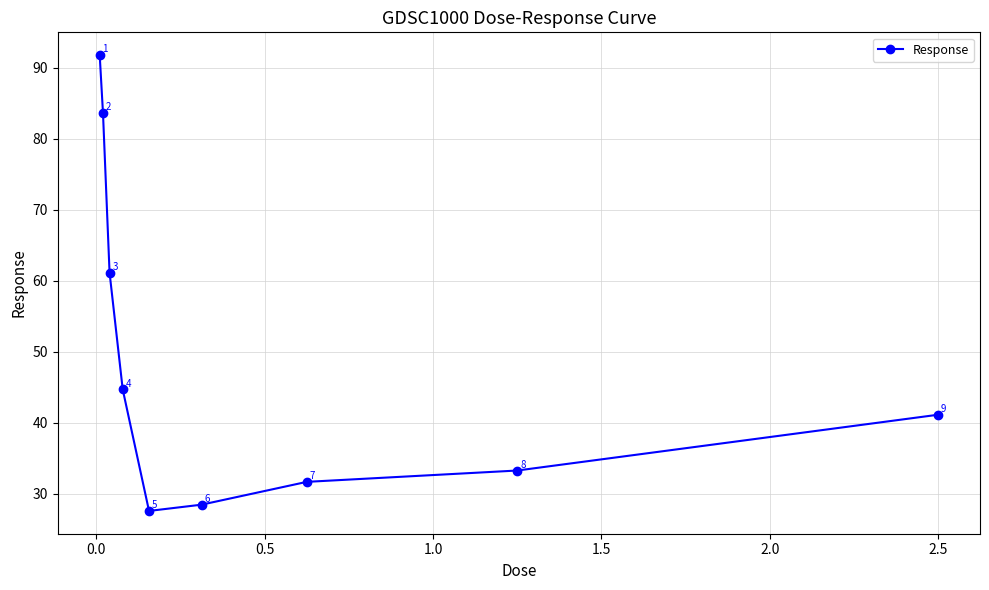

What is the value of the 4th point from the left?

44.7